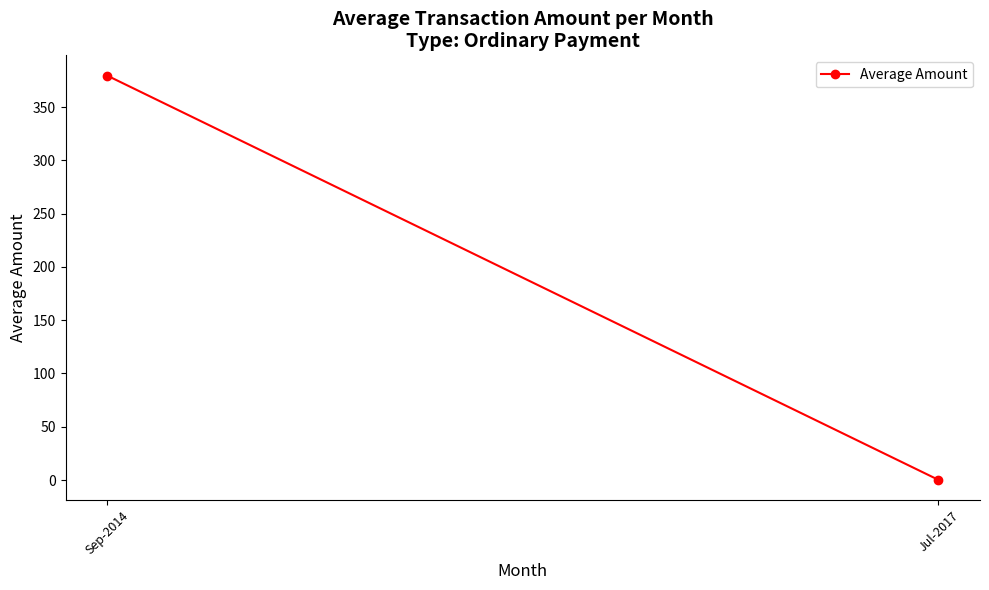

How many values exceed 379?

1